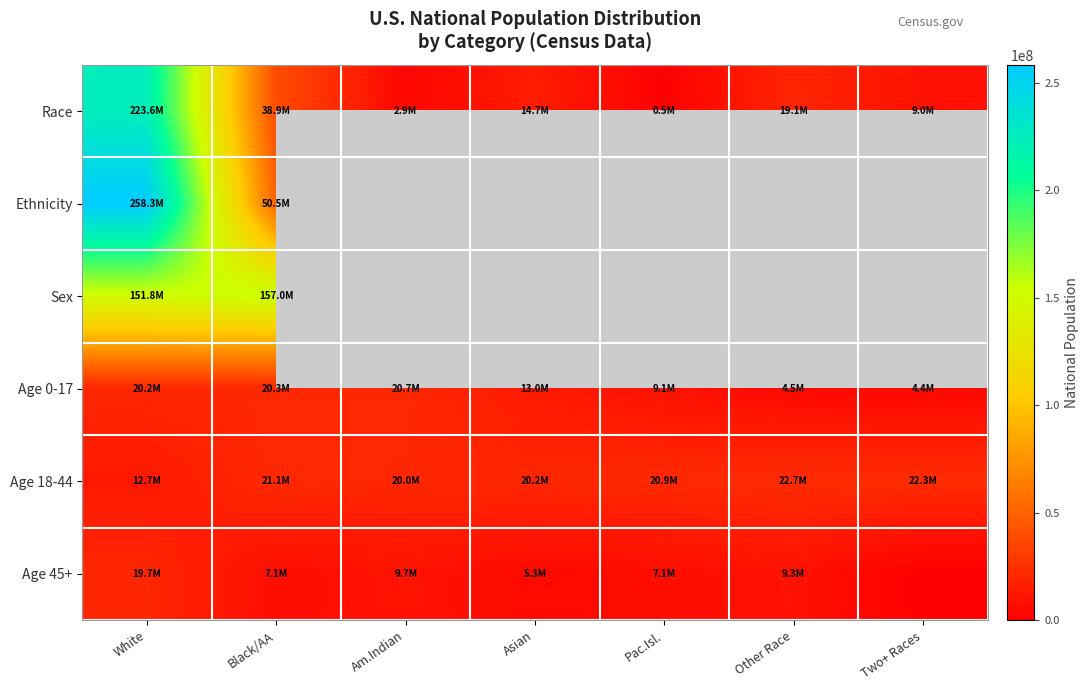

At which category is the sum across all series the highest?

White